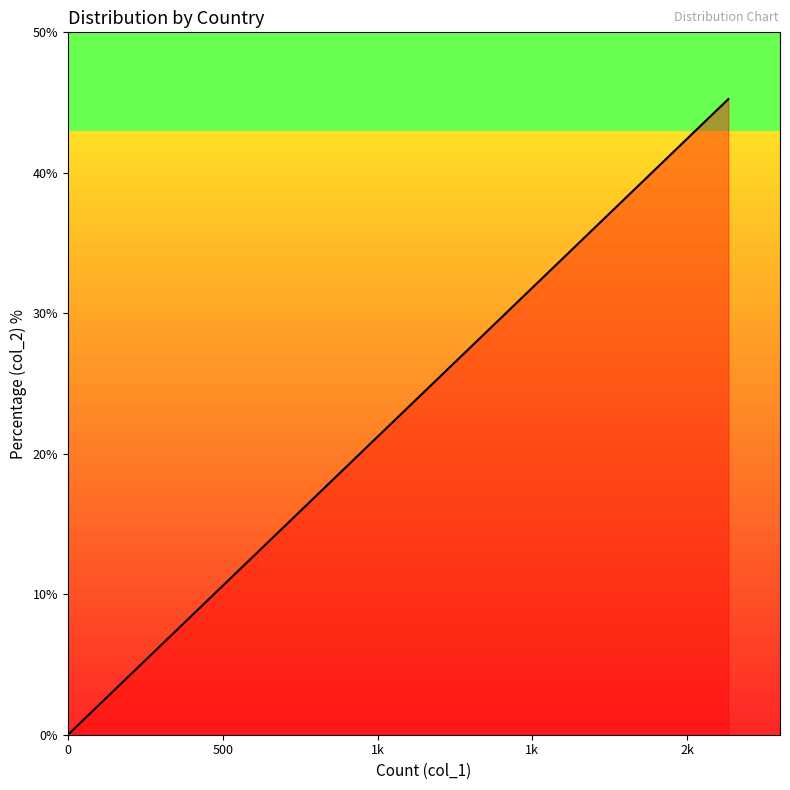

How many series are shown in this chart?

1